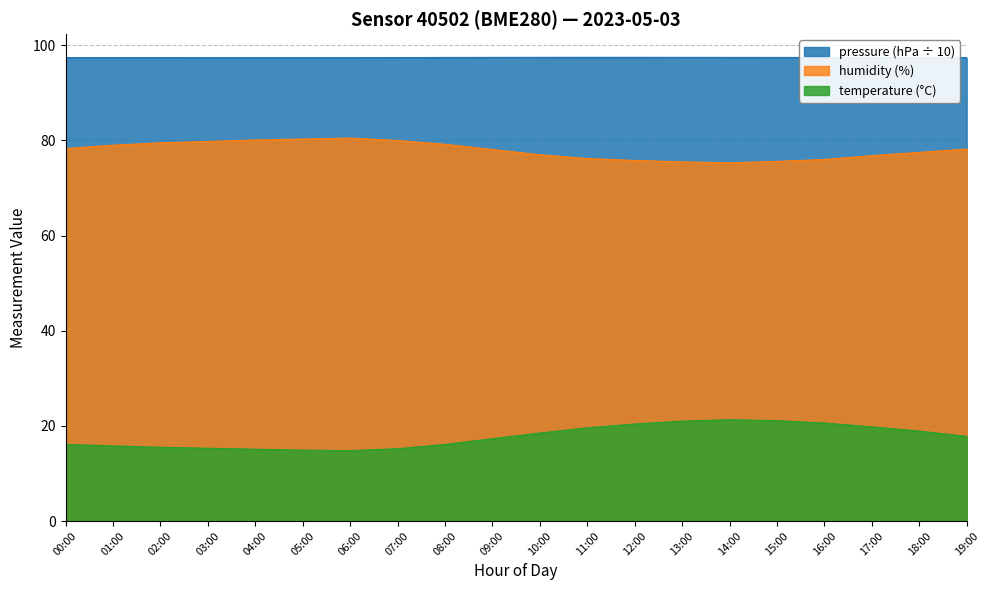

True or false: temperature and humidity intersect in this chart.

False